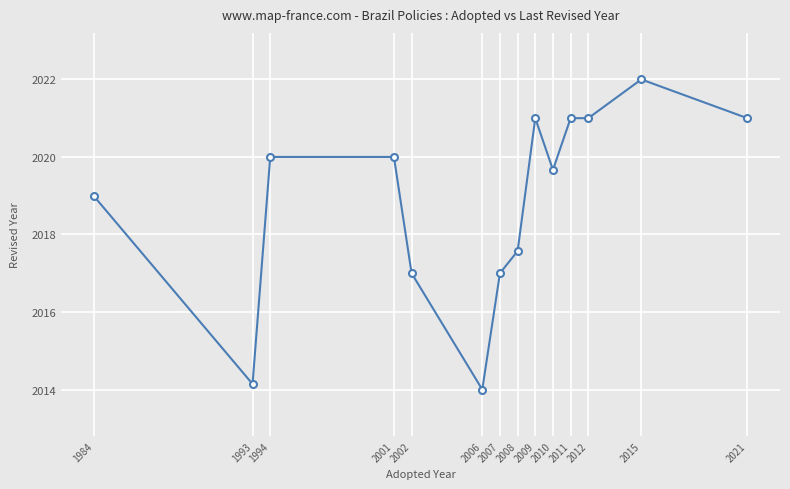

Approximately how many times larger is the value at 2006 compared to 1994?

1.0